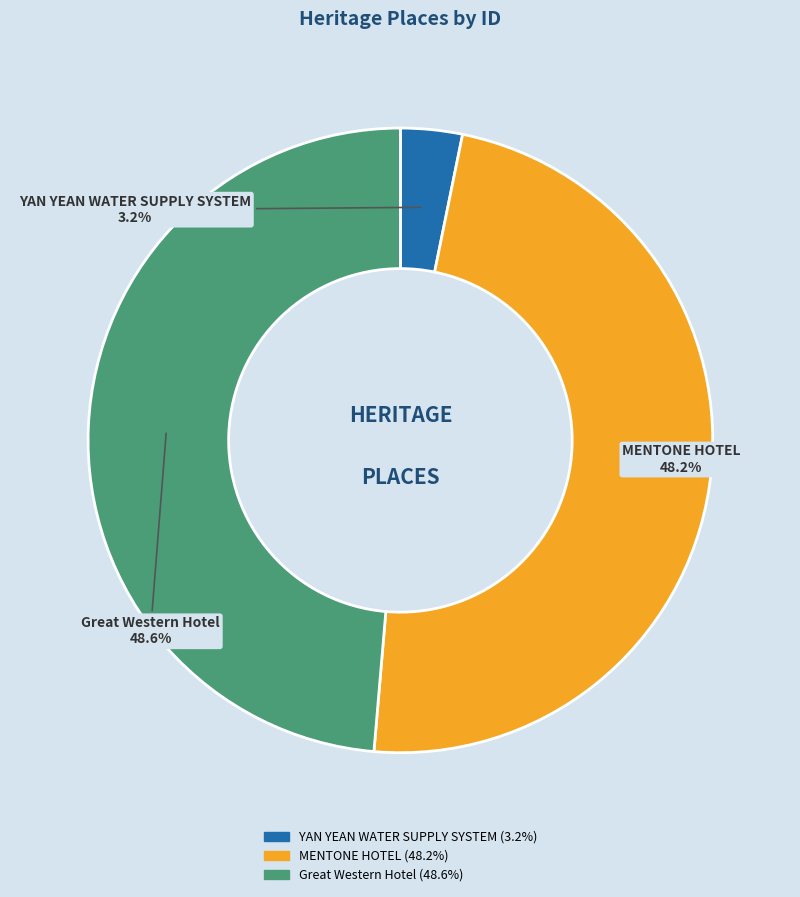

Which category has the smallest portion of the pie?

YAN YEAN WATER SUPPLY SYSTEM